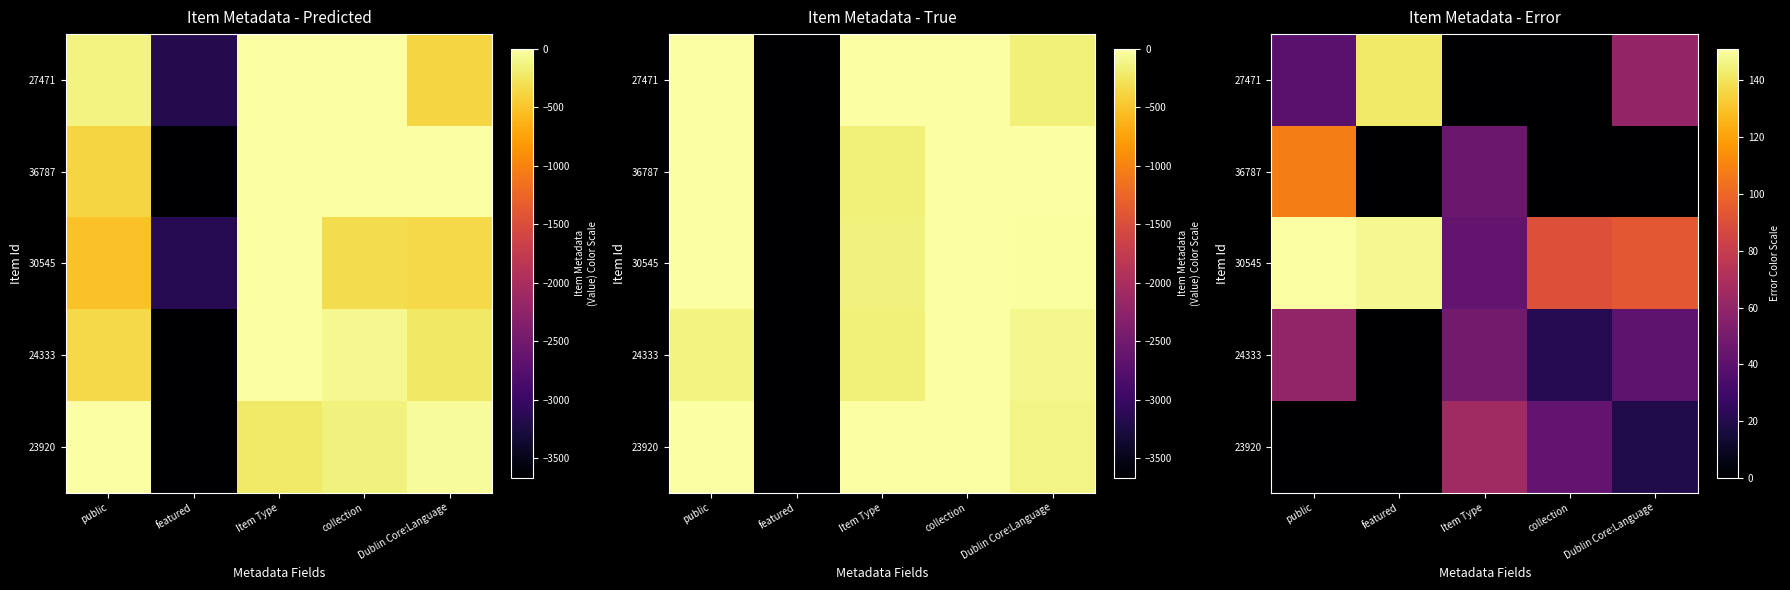

Which has a higher value, collection or public?

public